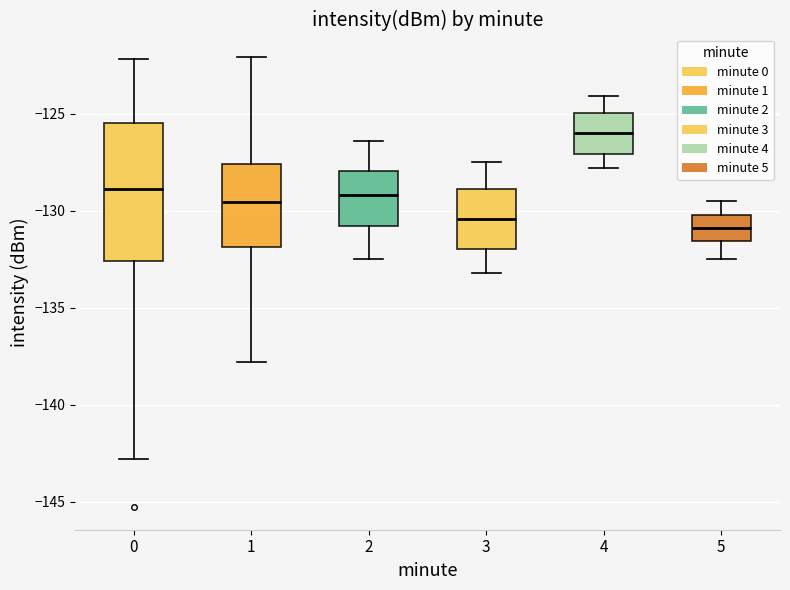

Reading left to right, transcribe this box plot: for each box, give where its median line is, the range the box spans, and where its two whiskers end, as read against the y-axis. The values are not printed on the chart, so give them approximately, as read against the axis.

0: median -129.0, box -132.5 to -125.5, whiskers -143.0 to -122.0
1: median -129.5, box -132.0 to -127.5, whiskers -138.0 to -122.0
2: median -129.0, box -131.0 to -128.0, whiskers -132.5 to -126.5
3: median -130.5, box -132.0 to -129.0, whiskers -133.0 to -127.5
4: median -126.0, box -127.0 to -125.0, whiskers -128.0 to -124.0
5: median -131.0, box -131.5 to -130.0, whiskers -132.5 to -129.5